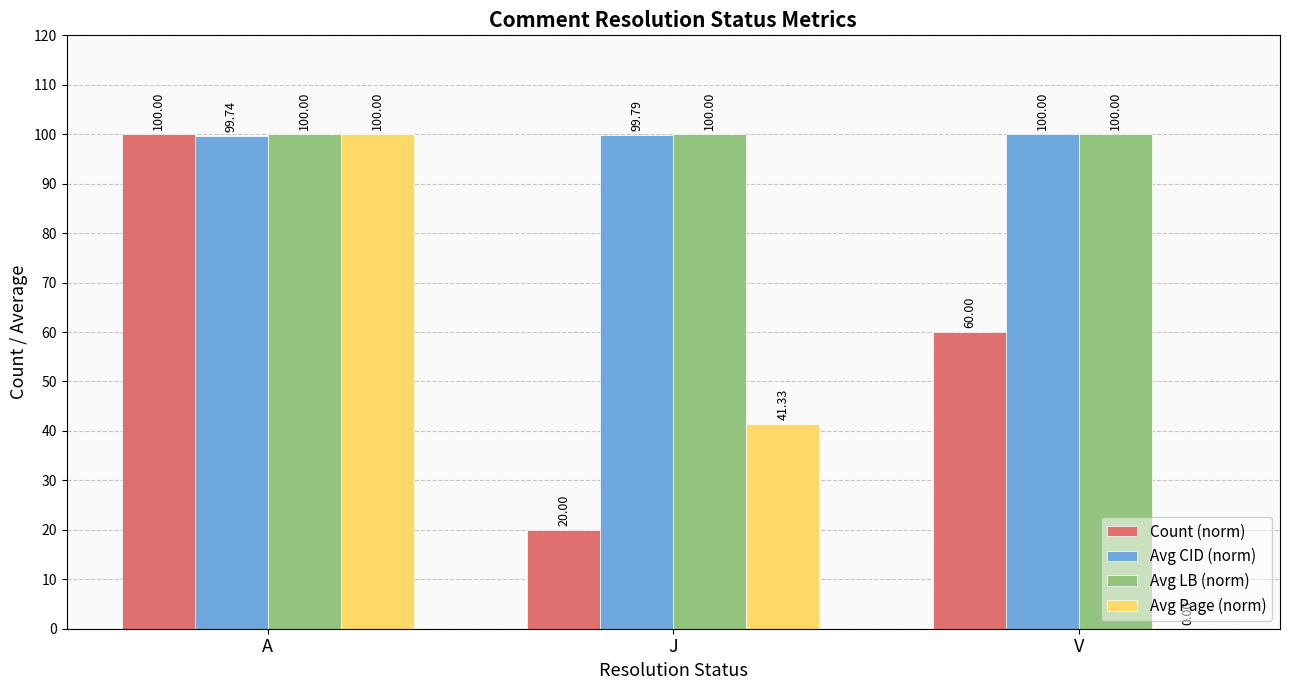

Reading left to right, transcribe all the data shown in this chart.

Count (norm): 100.0	20.0	60.0
Avg CID (norm): 99.7	99.8	100.0
Avg LB (norm): 100.0	100.0	100.0
Avg Page (norm): 100.0	41.3	0.0